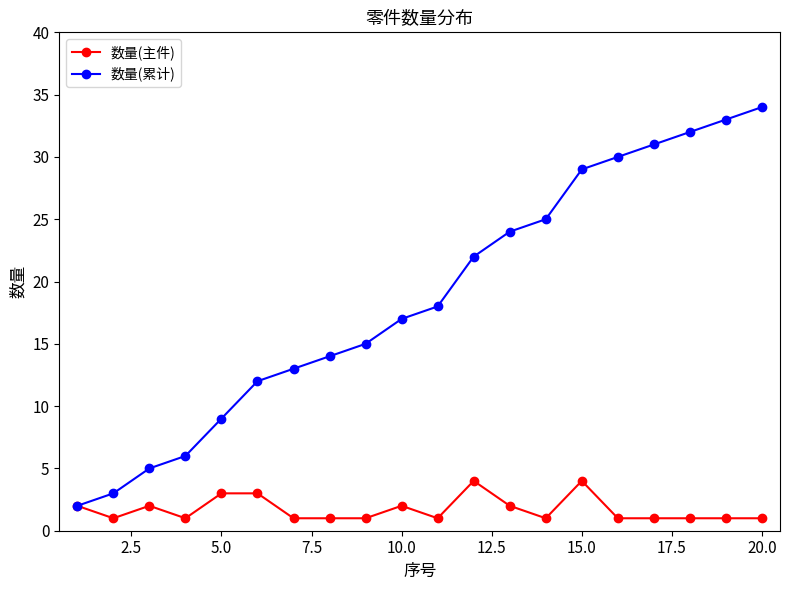

How many data points does each series have?

20